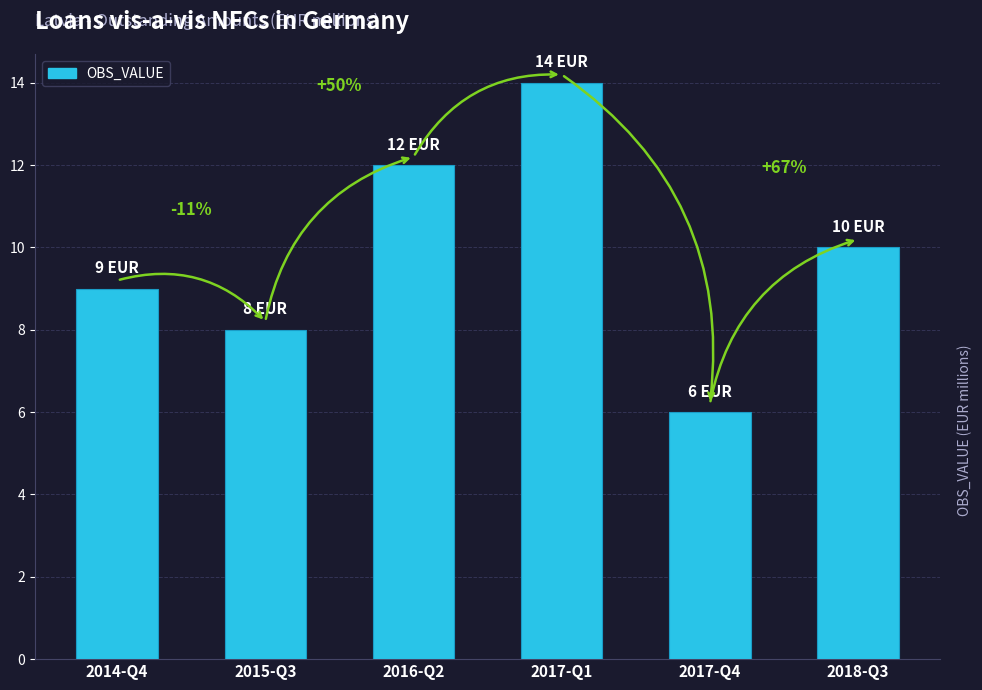

Reading left to right, transcribe all the data shown in this chart.

2014-Q4=9	2015-Q3=8	2016-Q2=12	2017-Q1=14	2017-Q4=6	2018-Q3=10